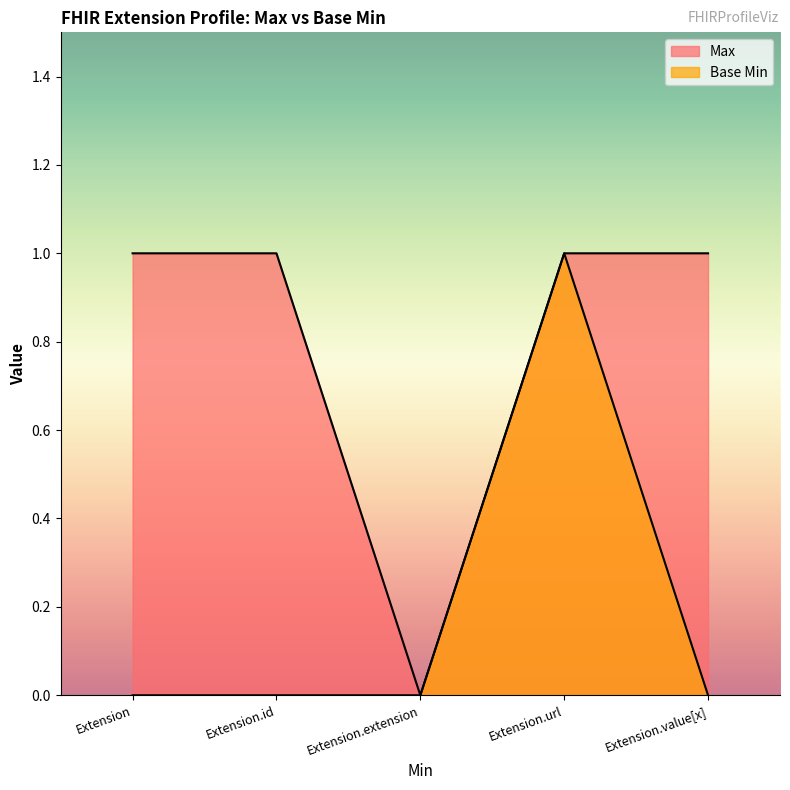

True or false: Base Min has a value of -1 at Extension.value[x].

False